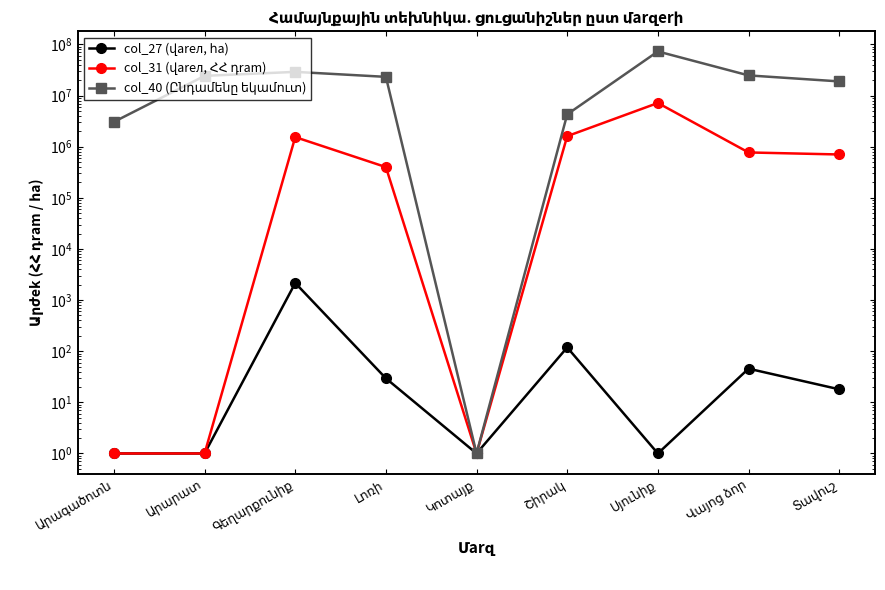

What position from the right is Արագածոտն?

9